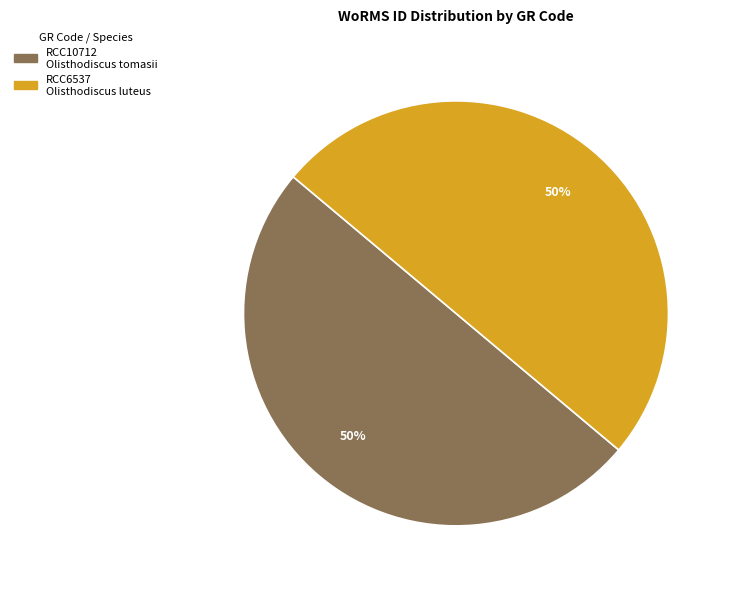

Approximately how many times larger is the value at RCC6537 compared to RCC10712?

1.0